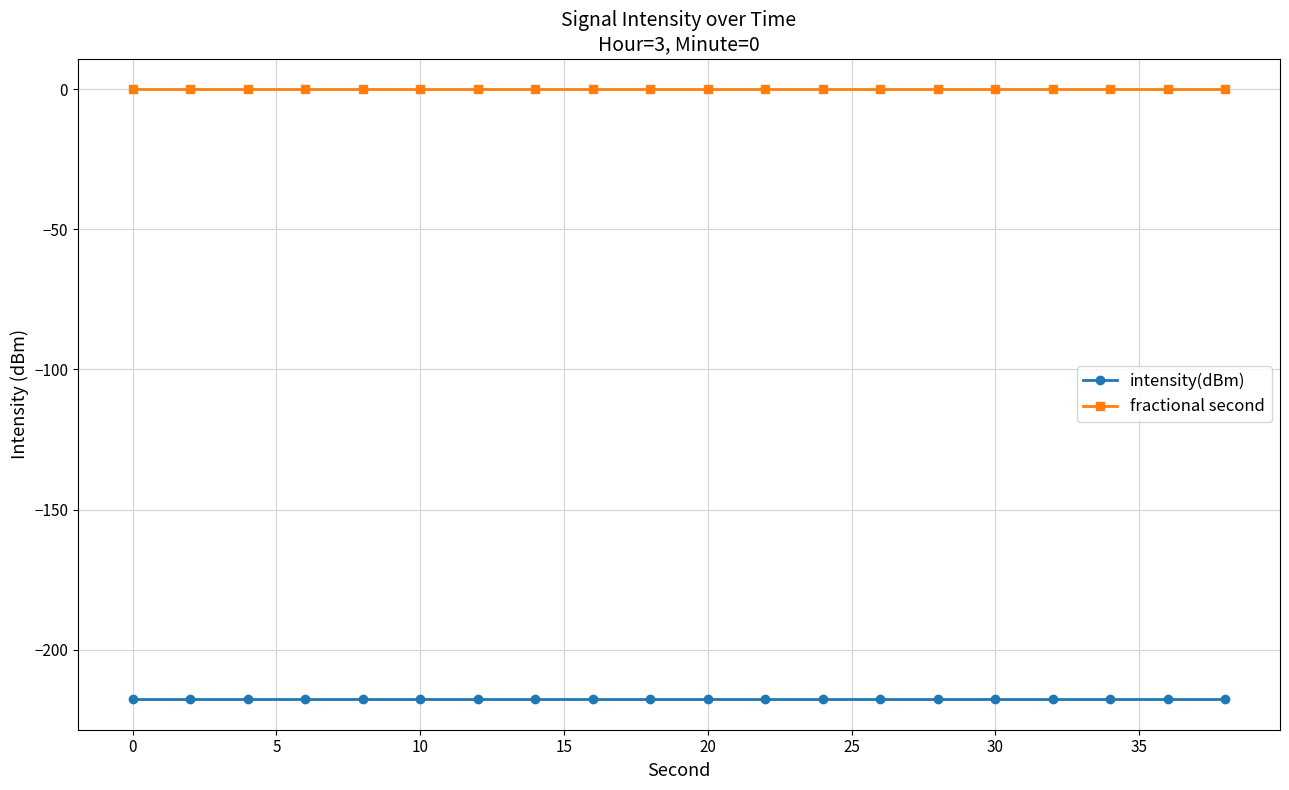

Rank the series by their maximum value, from lowest to highest.

intensity(dBm), fractional second